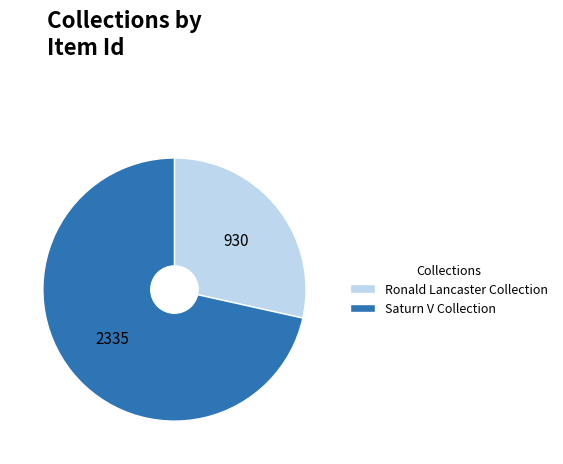

What is the smallest slice in the pie chart?

Ronald Lancaster Collection